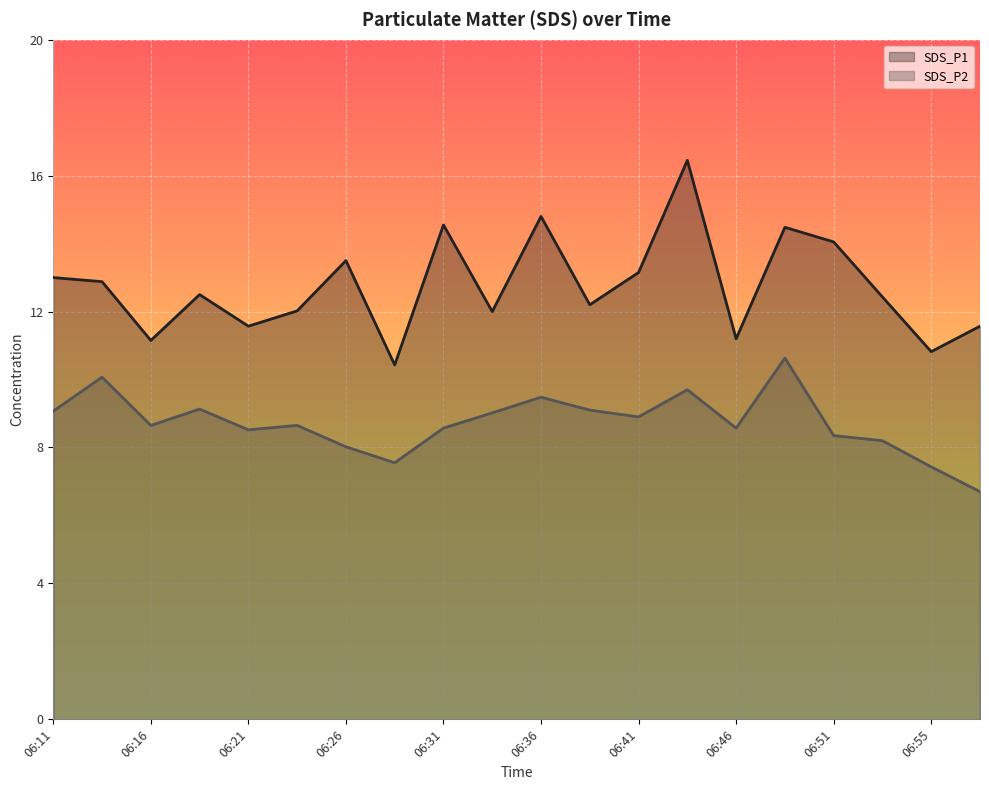

What are all the series names shown in the legend?

SDS_P1, SDS_P2